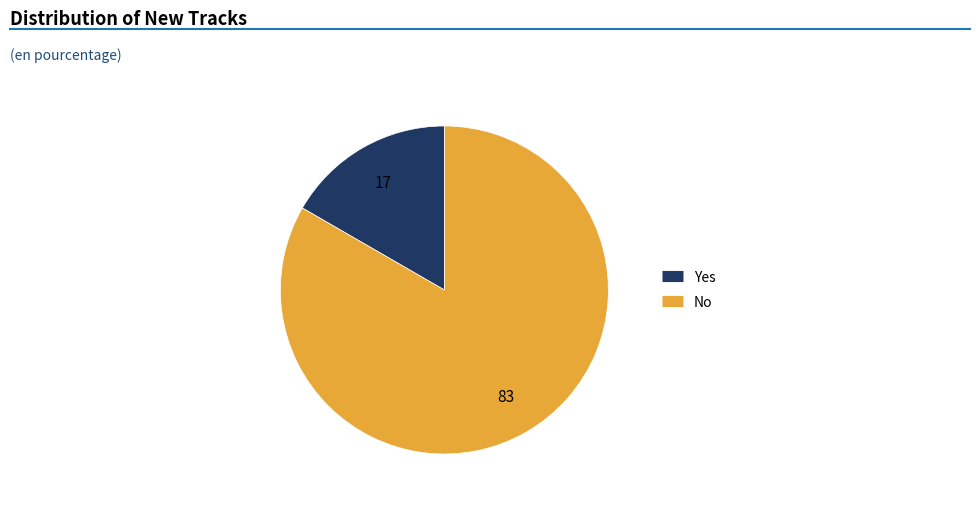

Do Yes and No together represent more than half of the pie?

Yes